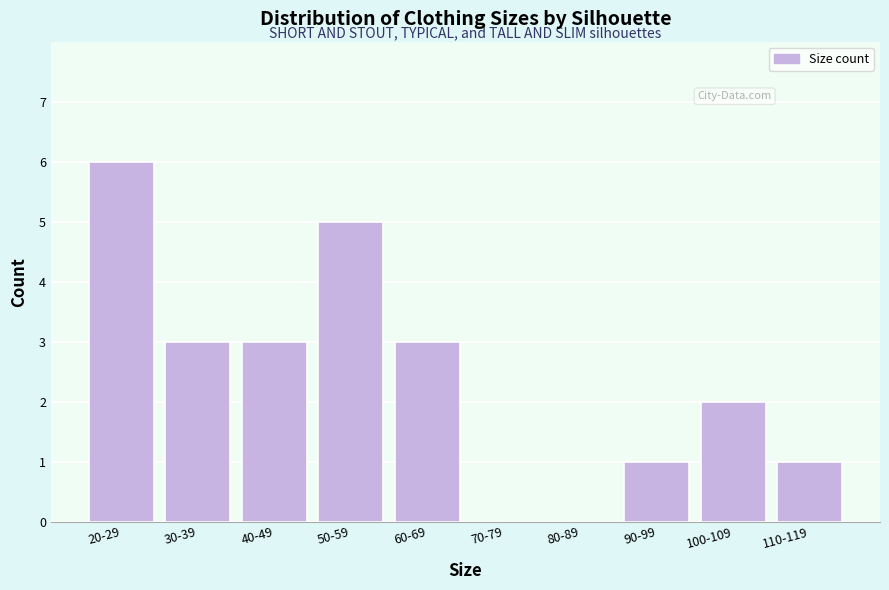

Which category has the highest value across all series?

20-29